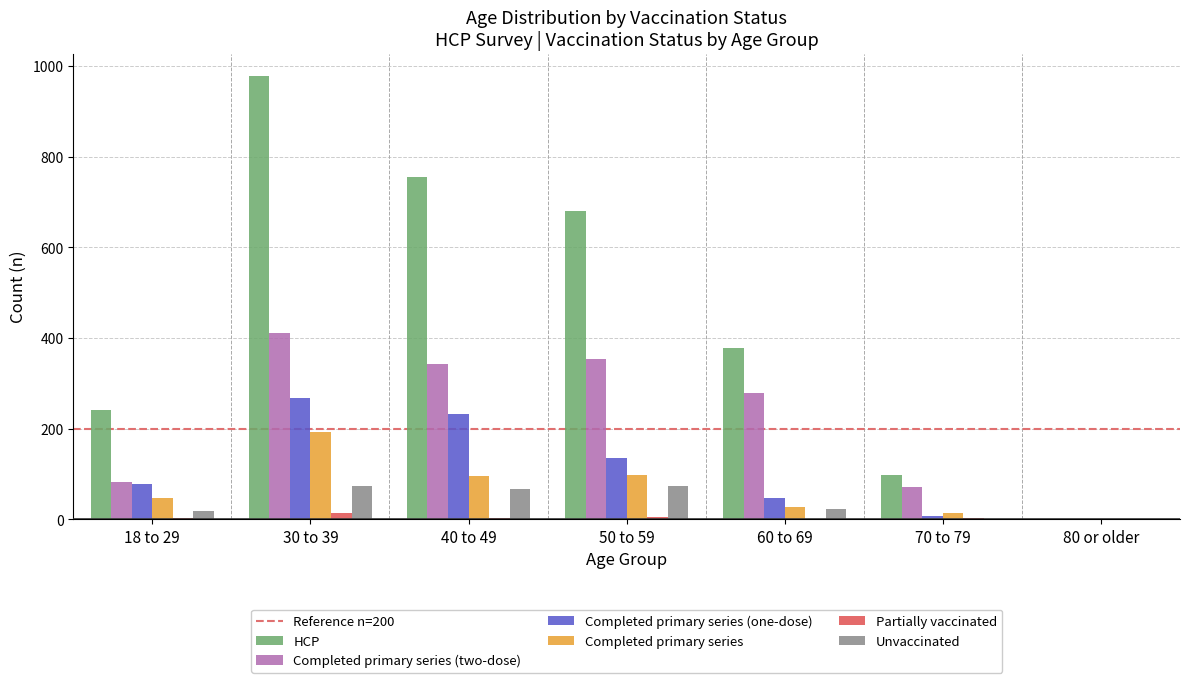

What is the difference between the Partially vaccinated values at 80 or older and 70 to 79?

3